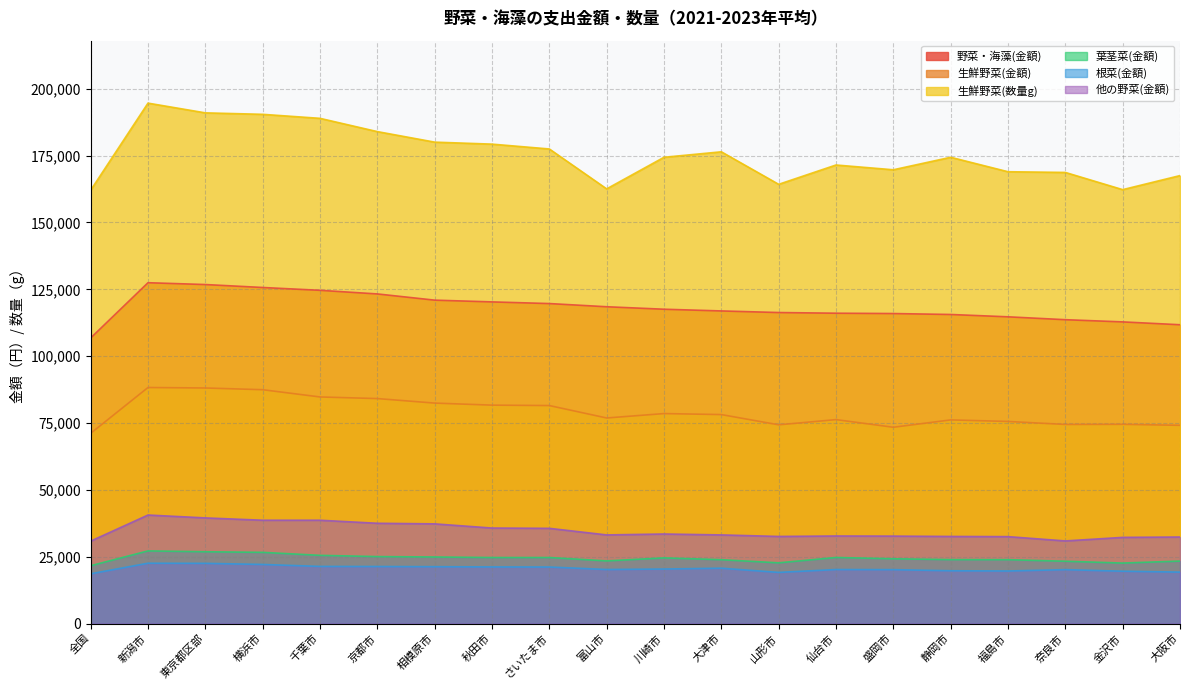

Is it true that 葉茎菜(金額) equals 31215 at 富山市?

False